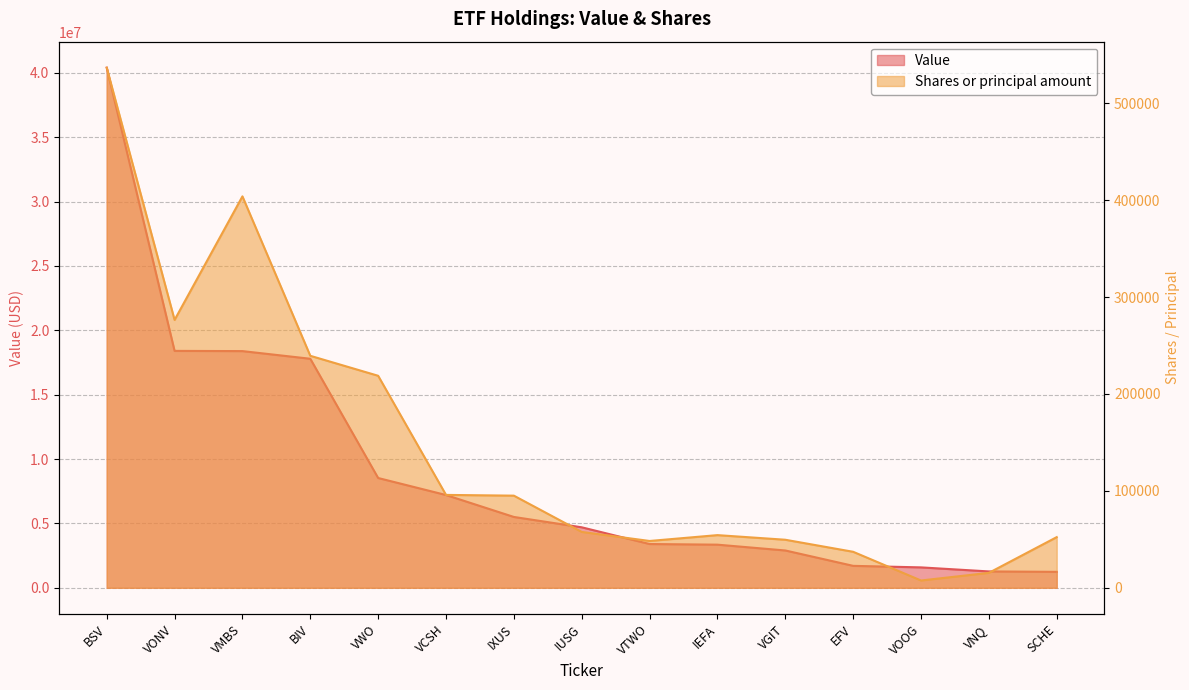

How many data points in Shares or principal amount are less than 57639?

7